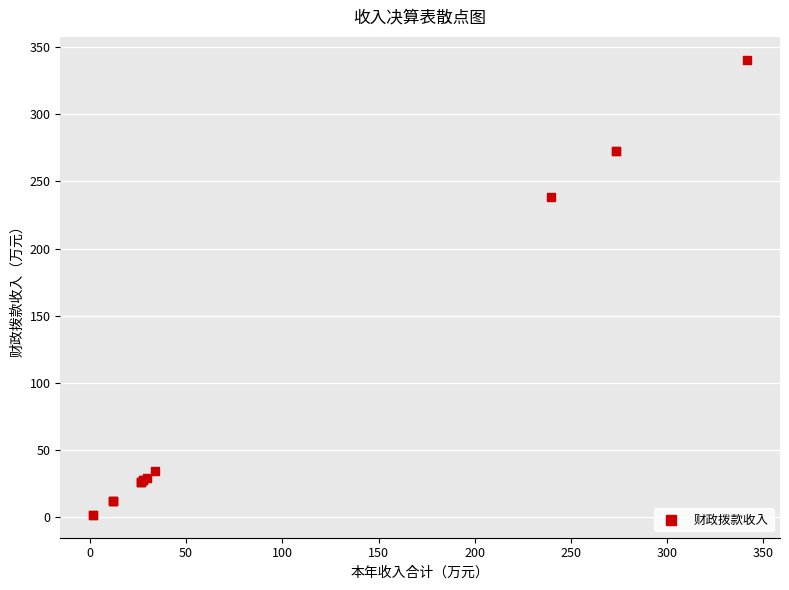

What Y value in the scatter plot is closest to 171?

238.4